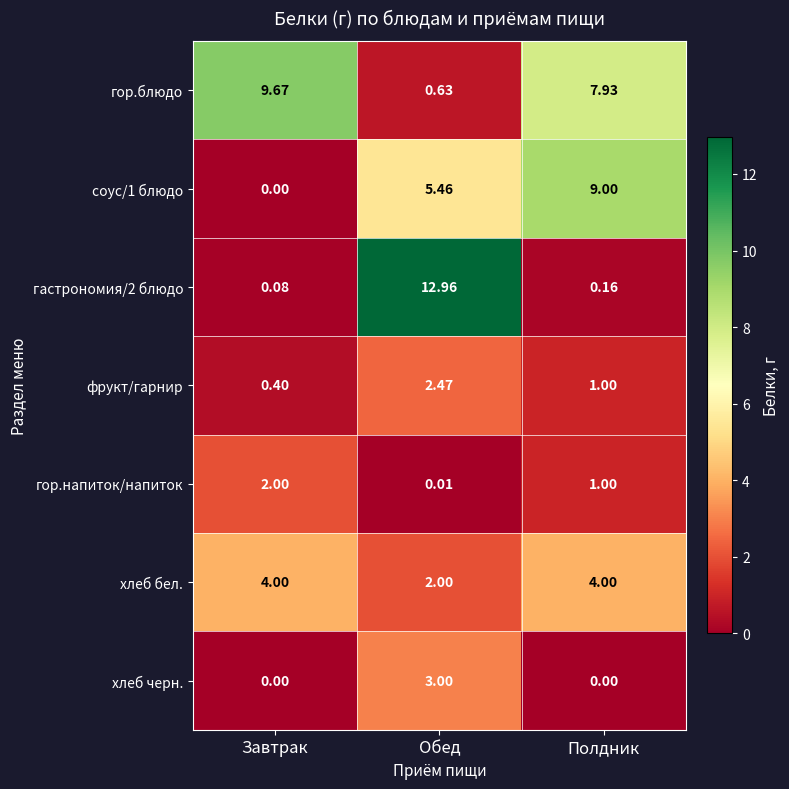

List the labels in order of гор.напиток/напиток value, largest first.

Завтрак, Полдник, Обед